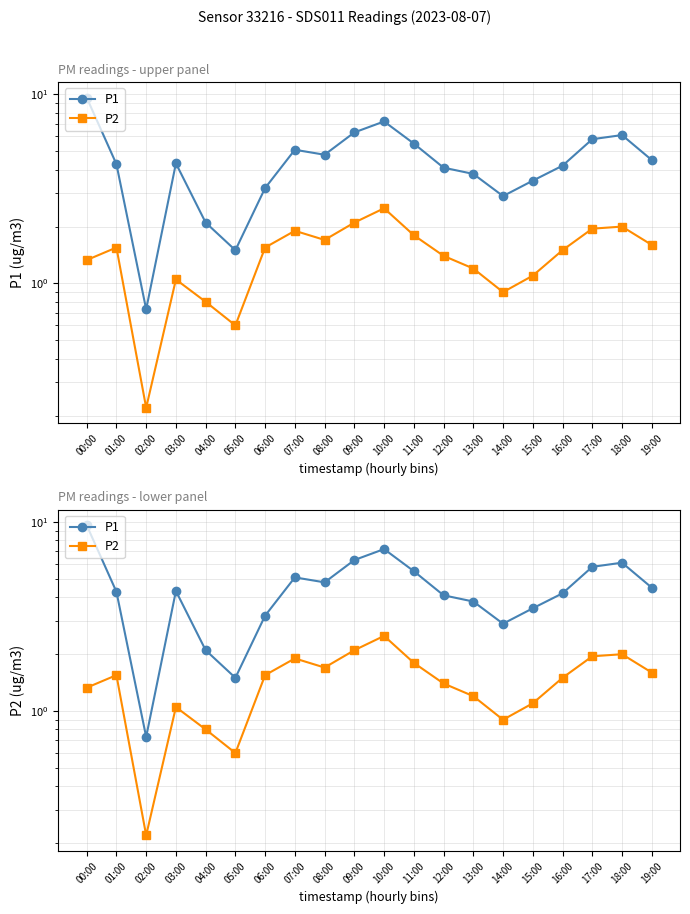

What is the average value of the P2 series?

1.4